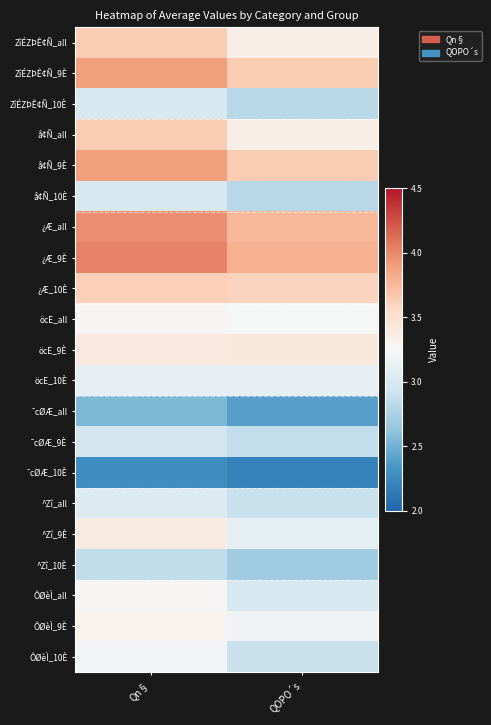

Rank the series at Qn§ from lowest to highest value.

¯cØÆ_10È, ¯cØÆ_all, ^Zî_10È, ¯cØÆ_9È, ZîÉZÞÊ¢Ñ_10È, å¢Ñ_10È, ^Zî_all, öcE_10È, ÔØèÌ_10È, öcE_all, ÔØèÌ_all, ÔØèÌ_9È, ^Zî_9È, öcE_9È, ¿Æ_10È, ZîÉZÞÊ¢Ñ_all, å¢Ñ_all, ZîÉZÞÊ¢Ñ_9È, å¢Ñ_9È, ¿Æ_all, ¿Æ_9È